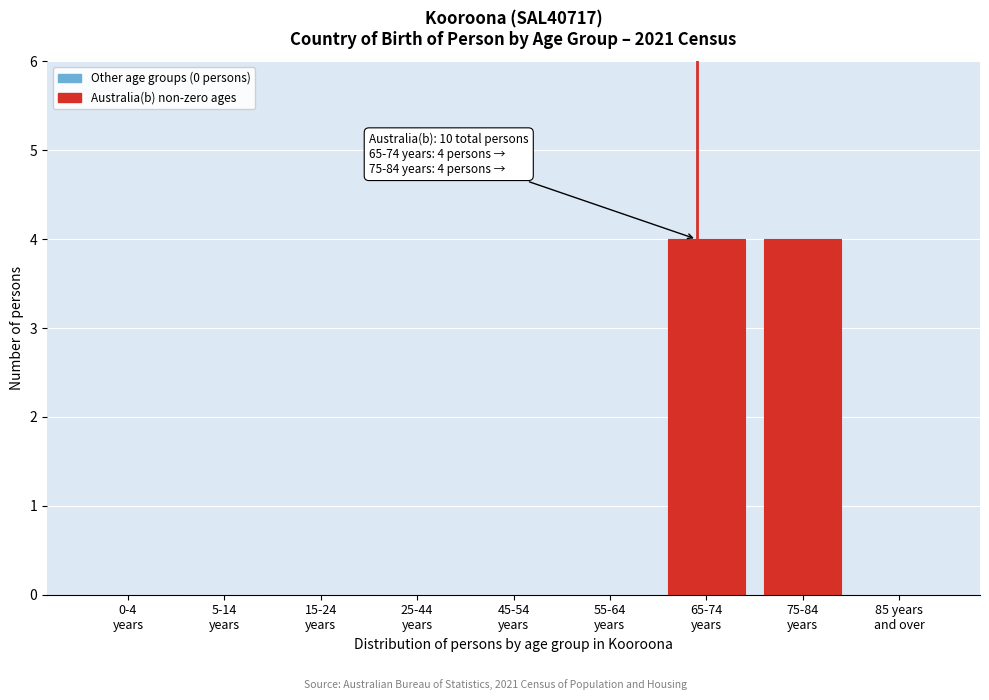

What is the maximum value shown in the chart?

4